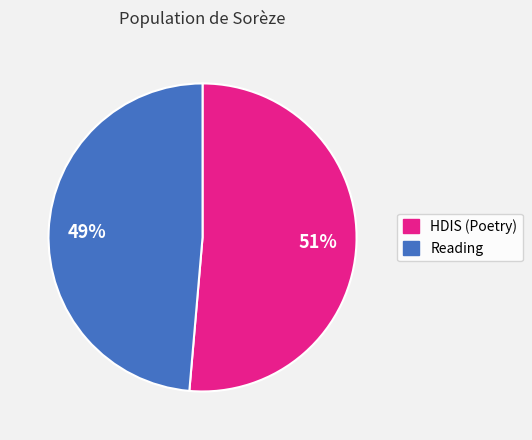

To the nearest percent, what is the average slice percentage?

50%